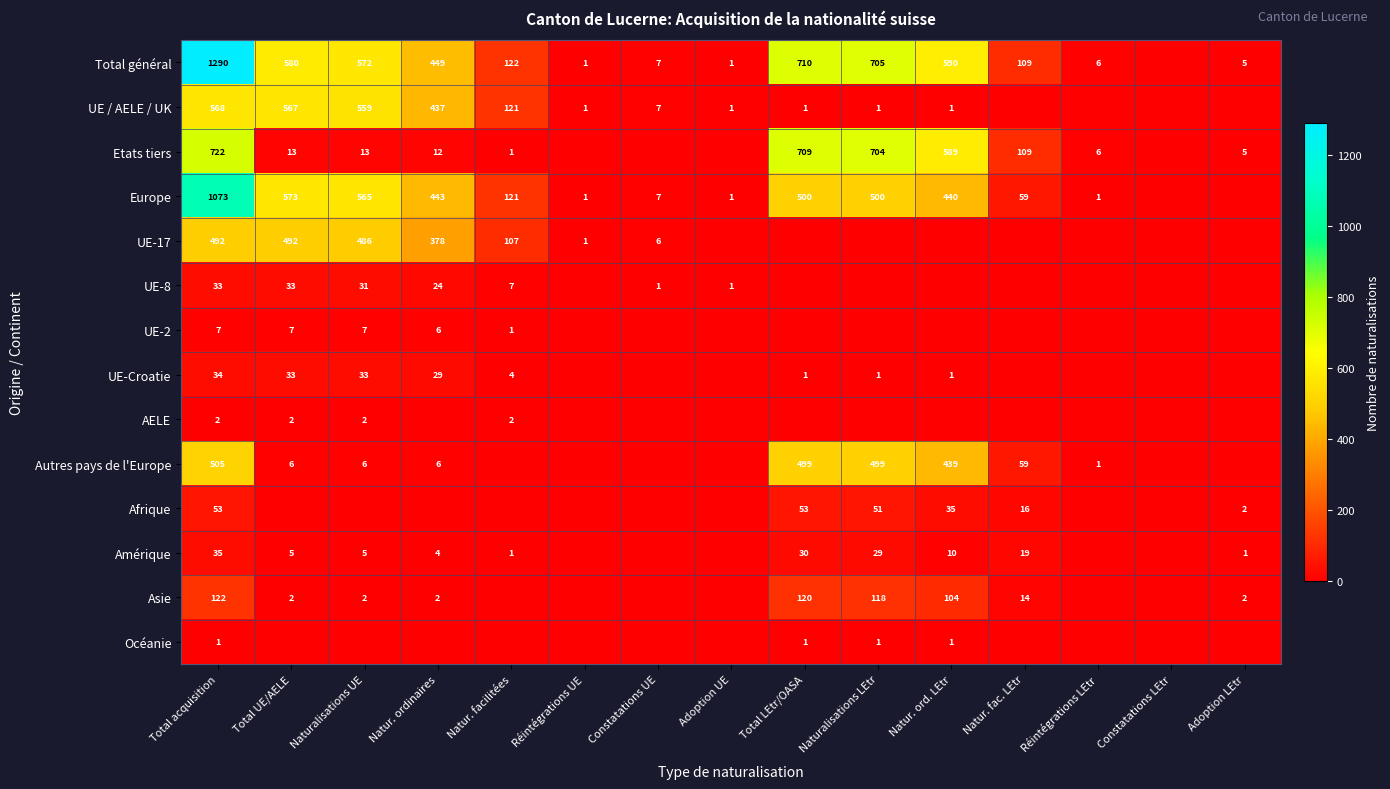

The value of AELE at Naturalisations UE is 4. True or false?

False